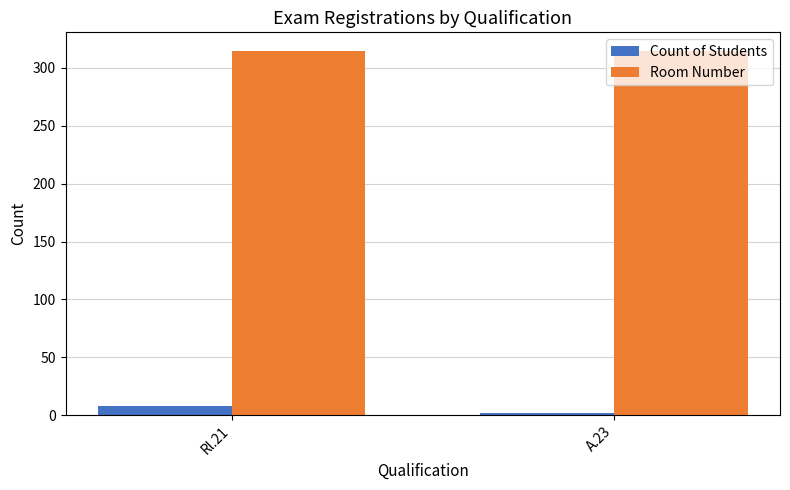

How many distinct data groups are displayed?

2